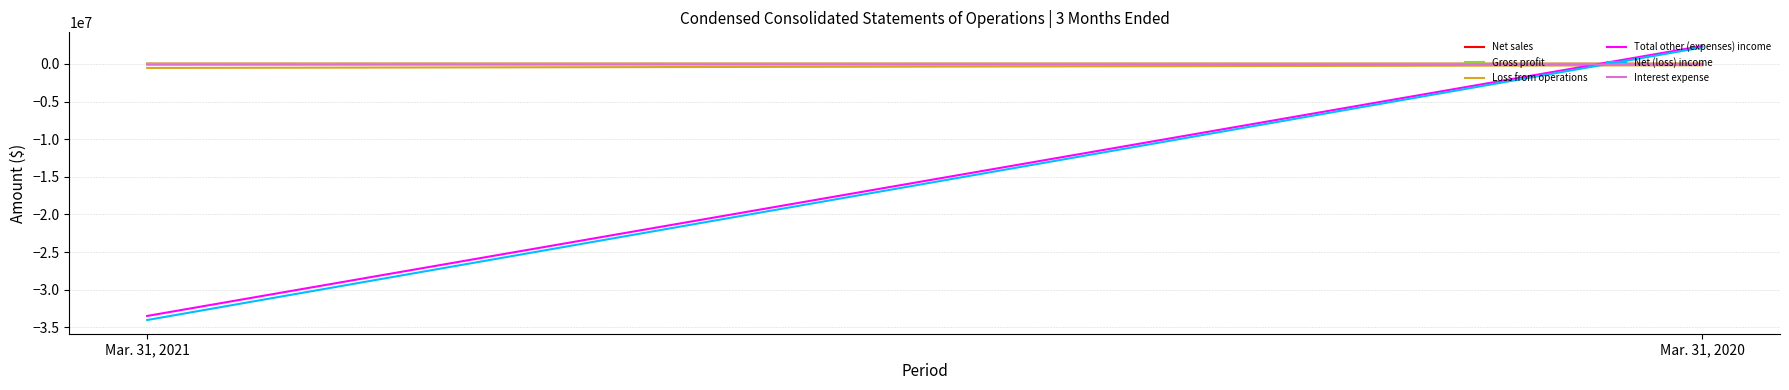

How many values in Net (loss) income are above zero?

1